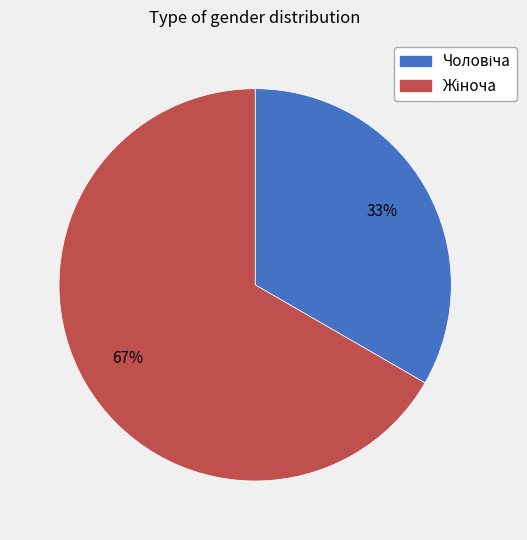

Does any single category account for the majority?

Yes